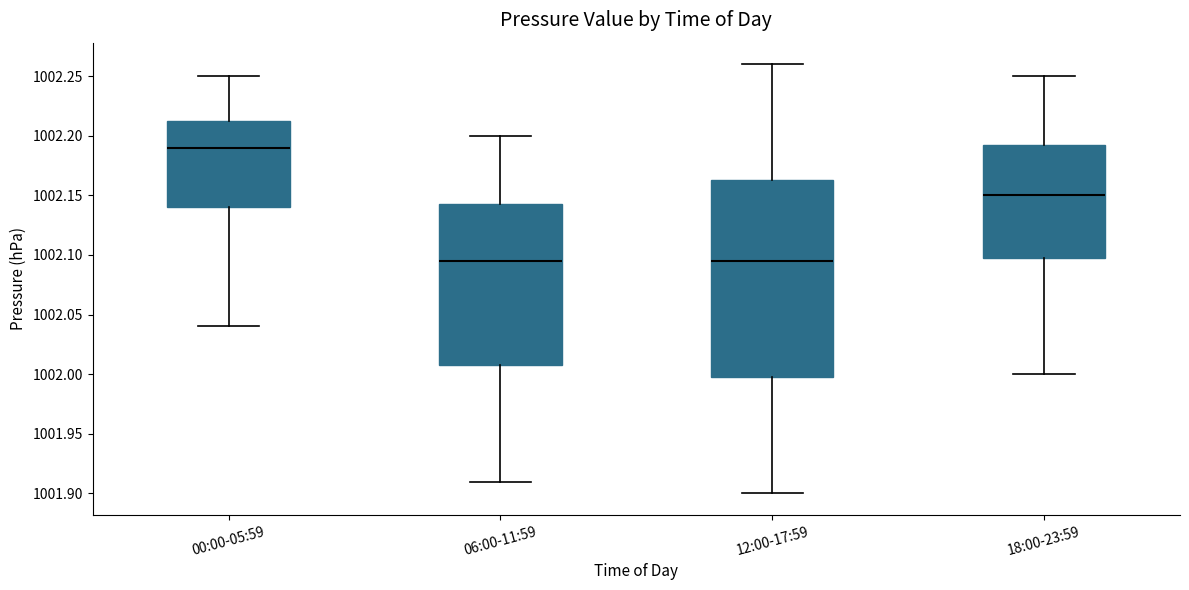

Reading left to right, read every box against the y-axis: the position of its median line, the range the box covers, and the ends of its whiskers. The values are not printed on the chart, so give them approximately, as read against the axis.

00:00-05:59: median 1002.190, box 1002.140 to 1002.215, whiskers 1002.040 to 1002.250
06:00-11:59: median 1002.095, box 1002.010 to 1002.145, whiskers 1001.910 to 1002.200
12:00-17:59: median 1002.095, box 1002.000 to 1002.165, whiskers 1001.900 to 1002.260
18:00-23:59: median 1002.150, box 1002.100 to 1002.195, whiskers 1002.000 to 1002.250